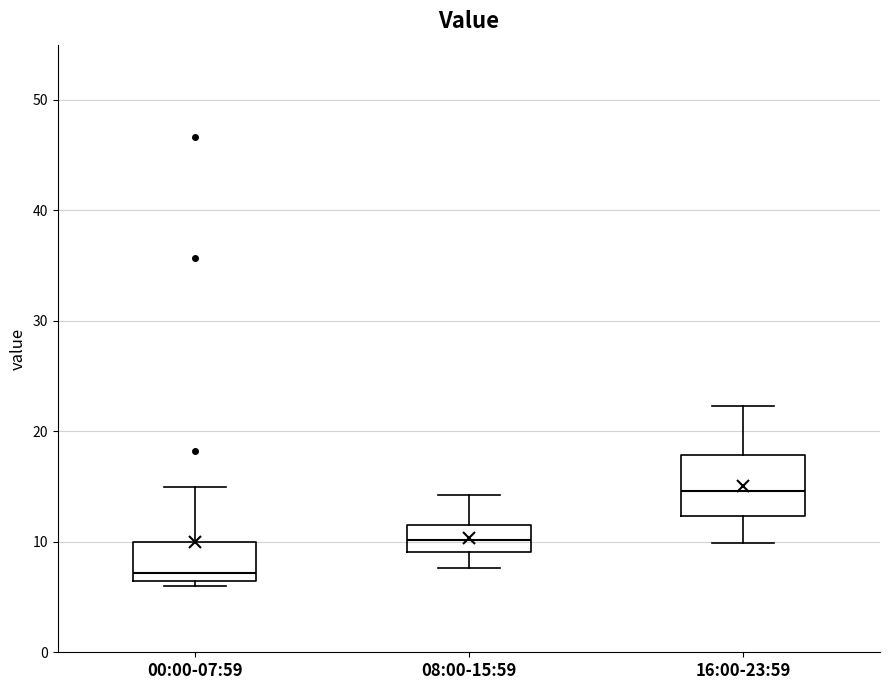

Where is the lower edge of the box for 00:00-07:59 on the y-axis? The values are not printed on the chart, so give them approximately, as read against the axis.

6